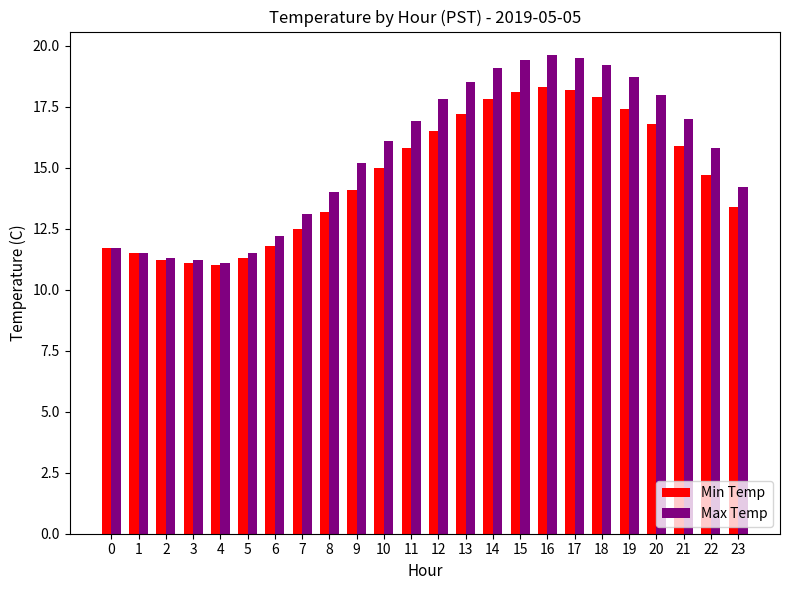

What value does the Max Temp series have at 18?

19.2